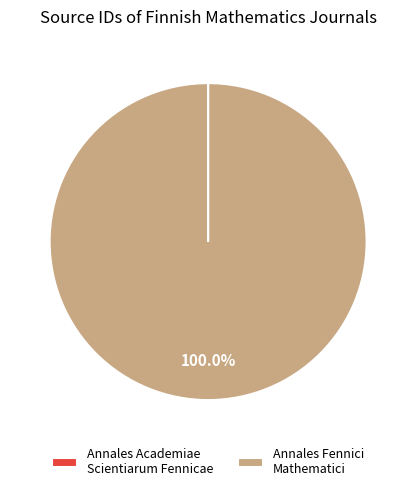

Which category accounts for the majority?

Annales Fennici Mathematici